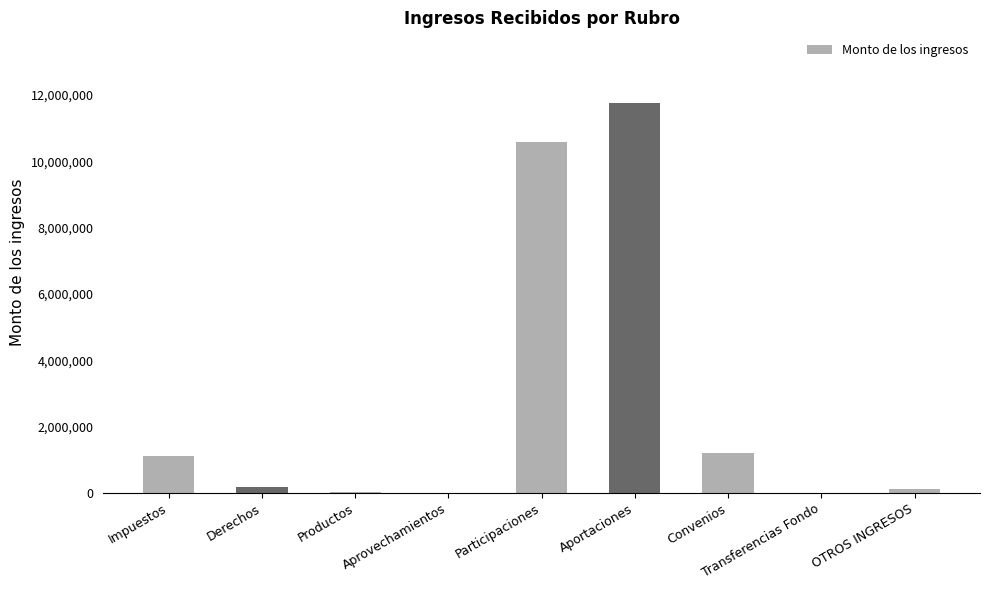

The chart shows a value of 14329875.3 at Participaciones. True or false?

False